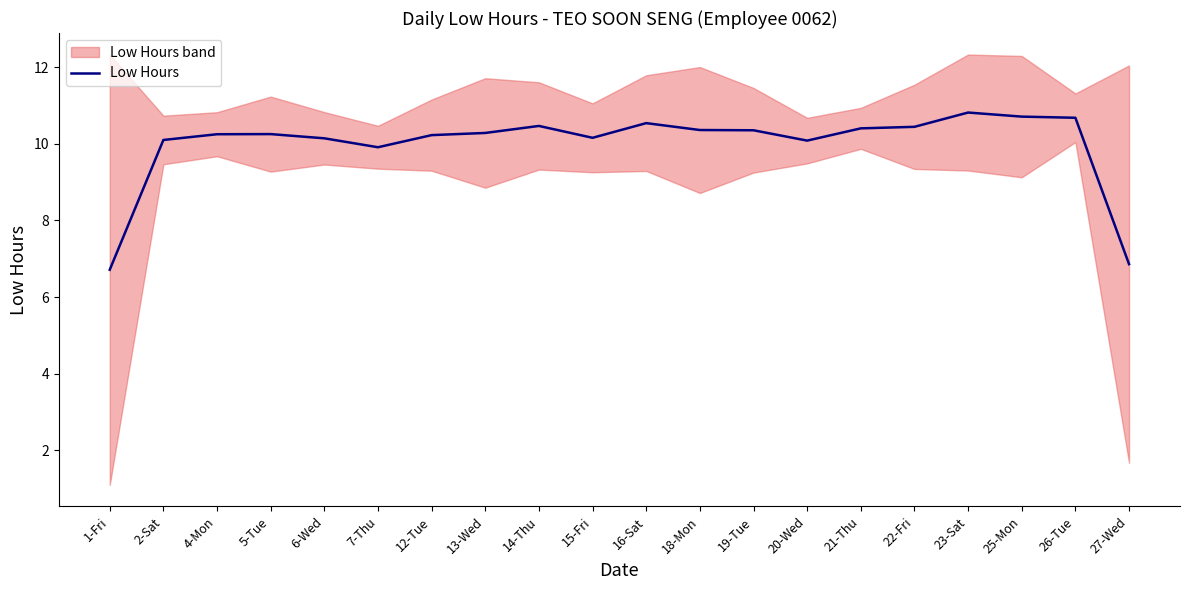

What is the value of the 4th point from the left?

10.3